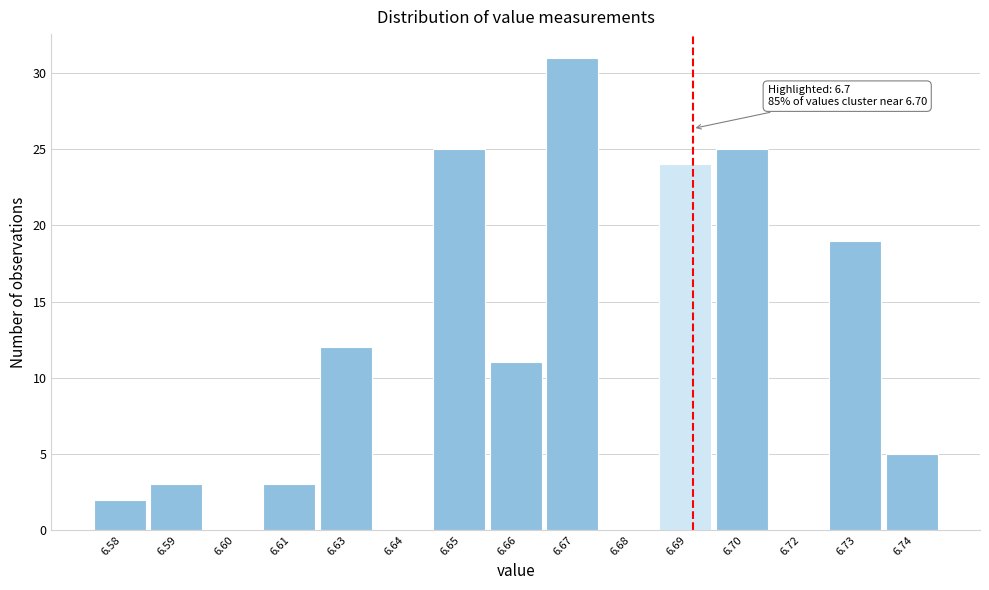

Reading left to right, transcribe all the data shown in this chart.

6.58=2	6.59=3	6.60=0	6.61=3	6.63=12	6.64=0	6.65=25	6.66=11	6.67=31	6.68=0	6.69=24	6.70=25	6.72=0	6.73=19	6.74=5